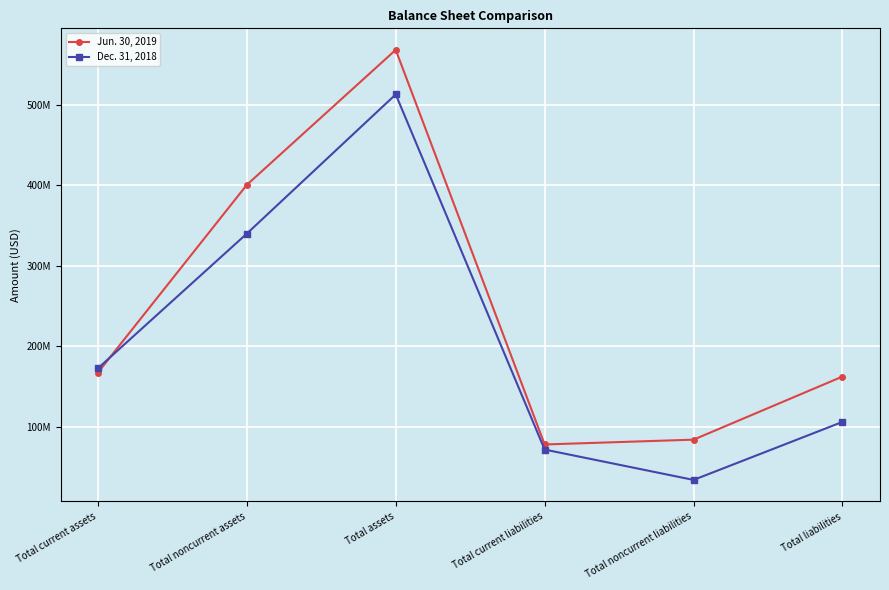

True or false: Dec. 31, 2018 has a value of 310359307 at Total current assets.

False